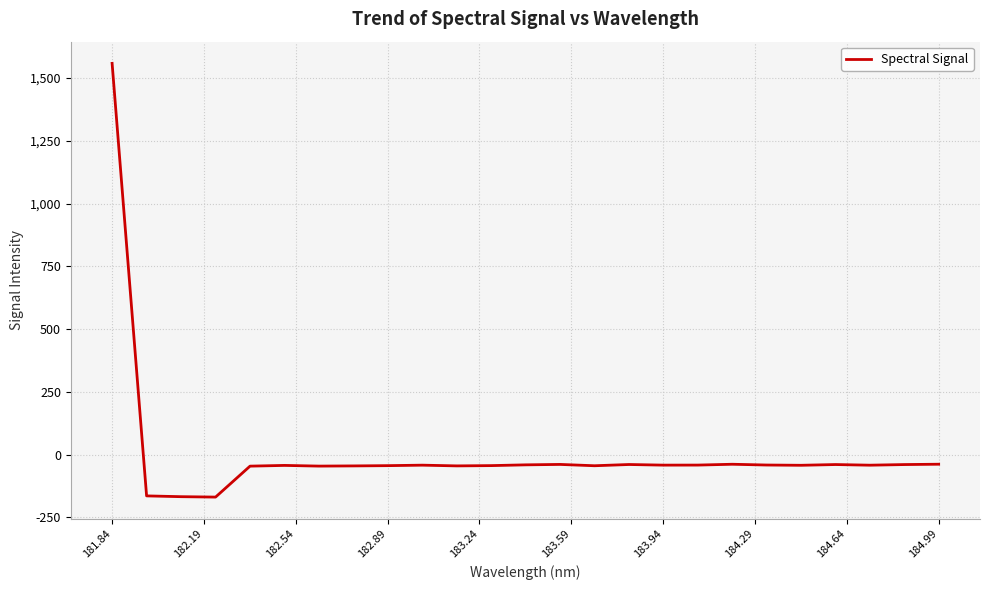

What is the minimum value shown in the chart?

-169.6